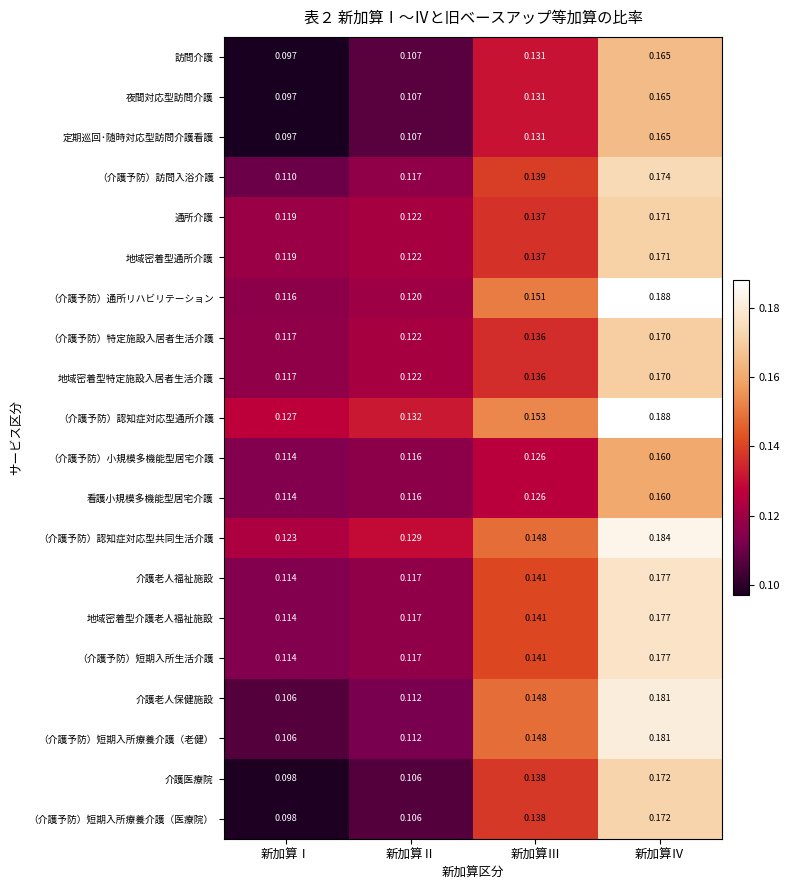

List the labels in order of （介護予防）短期入所生活介護 value, largest first.

新加算Ⅳ, 新加算Ⅲ, 新加算Ⅱ, 新加算Ⅰ